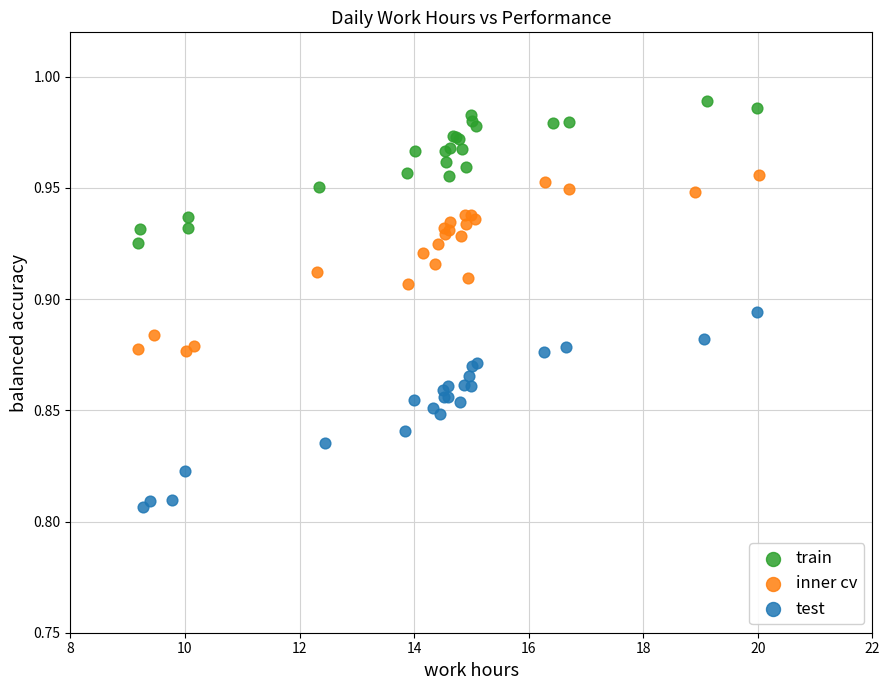

Which series contains the lowest Y value?

test